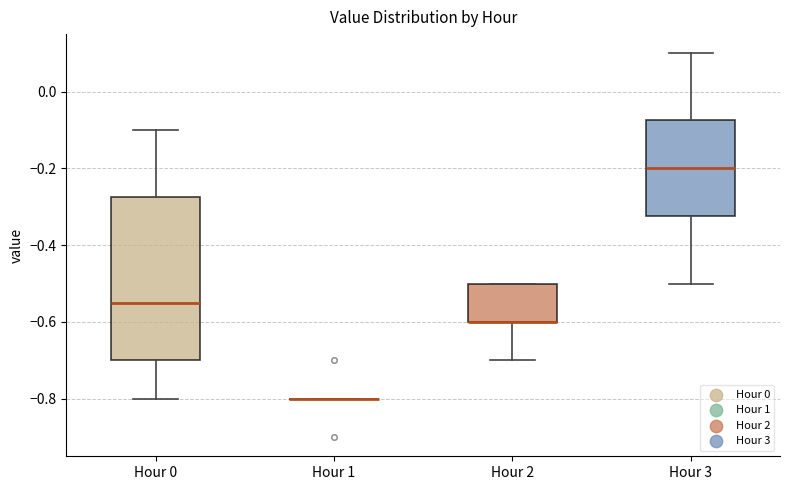

Comparing the boxes themselves (not the whiskers), which one is the tallest?

Hour 0